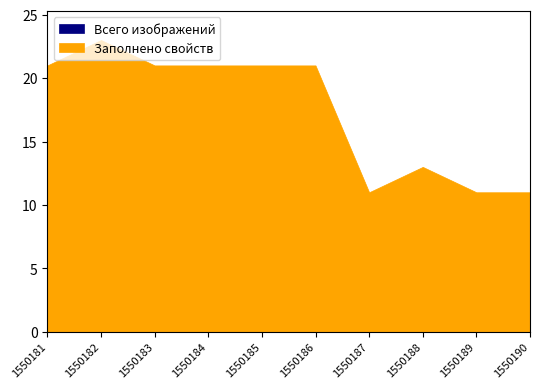

What is the difference between the highest and lowest values at 1550187?

32